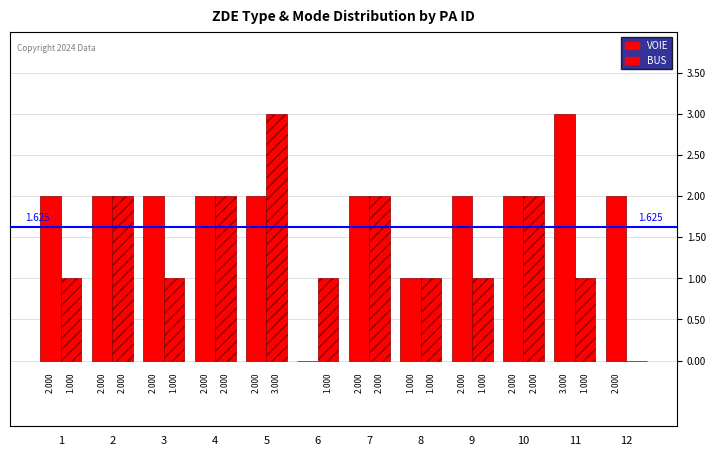

Are the bars horizontal?

No